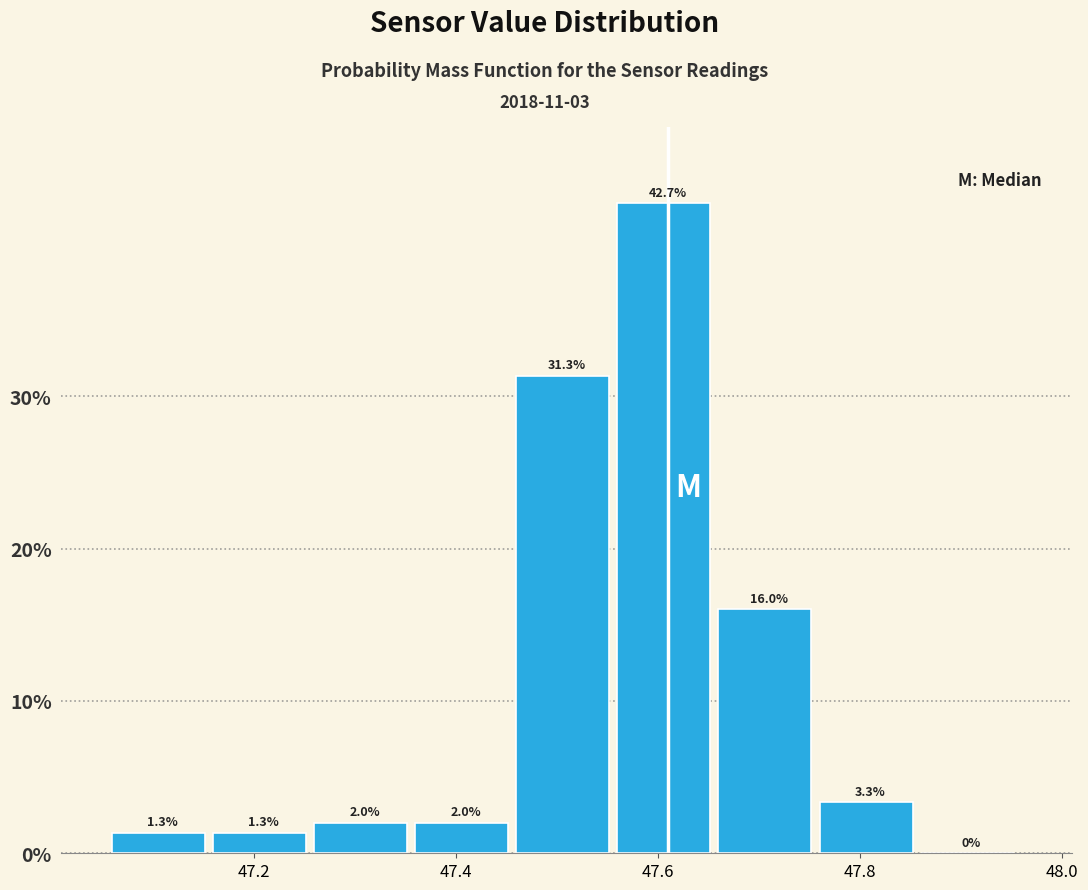

Reading left to right, transcribe this chart: for each bar, give the range it covers on the x-axis and its height.

47.06 to 47.16: 1.3
47.16 to 47.26: 1.3
47.26 to 47.36: 2.0
47.36 to 47.46: 2.0
47.46 to 47.56: 31.3
47.56 to 47.66: 42.7
47.66 to 47.76: 16.0
47.76 to 47.86: 3.3
47.86 to 47.96: 0.0